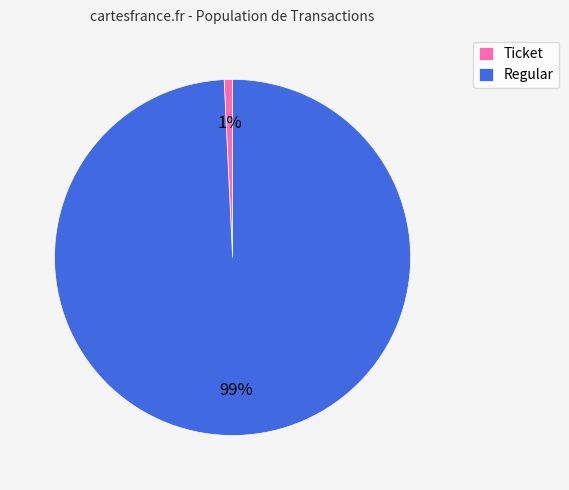

Rank the categories by value from lowest to highest.

Ticket, Regular